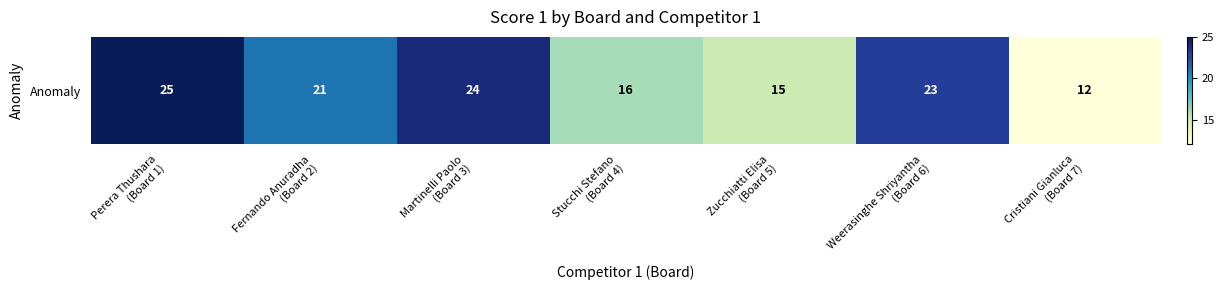

Reading left to right, transcribe all the data shown in this chart.

Perera Thushara
(Board 1)=25	Fernando Anuradha
(Board 2)=21	Martinelli Paolo
(Board 3)=24	Stucchi Stefano
(Board 4)=16	Zucchiatti Elisa
(Board 5)=15	Weerasinghe Shriyantha
(Board 6)=23	Cristiani Gianluca
(Board 7)=12